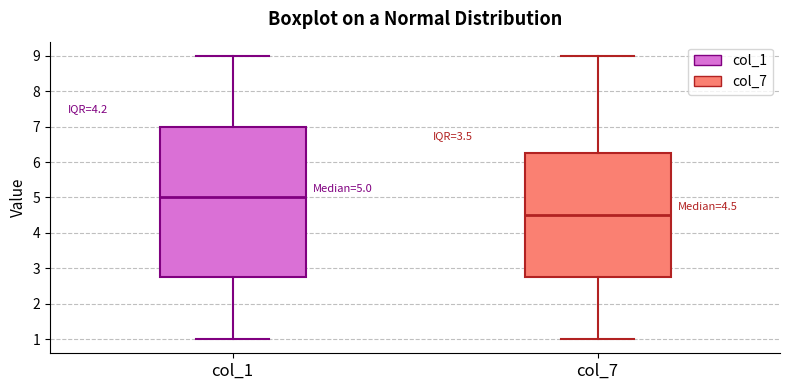

Which box is the tallest, from its lower edge to its upper edge?

col_1